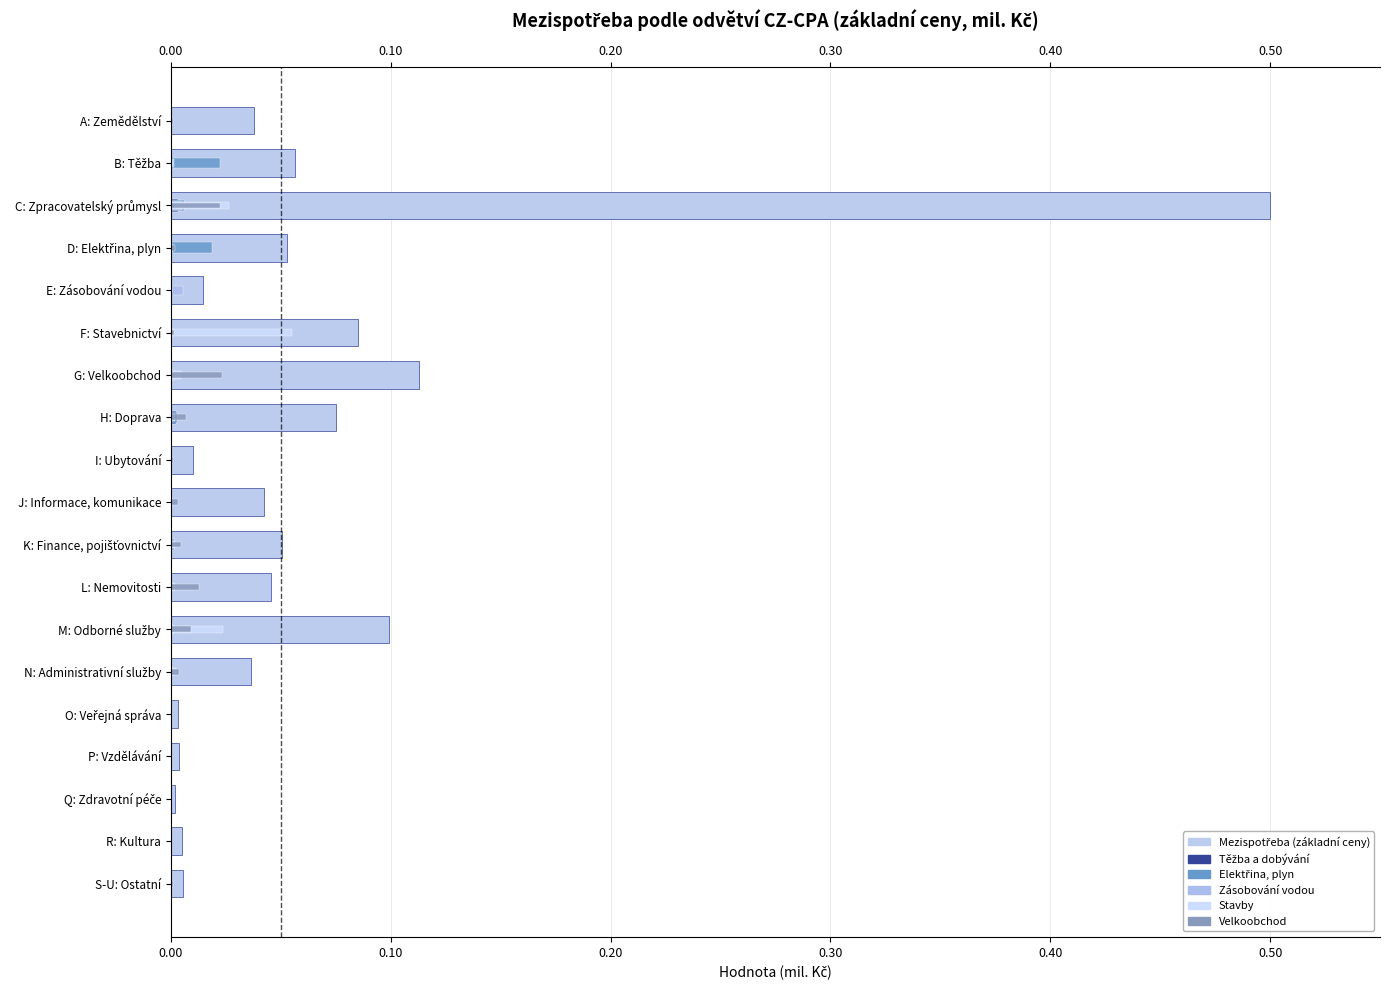

Reading right to left, extract all data points from this chart.

Mezispotřeba (základní ceny): 0.0	0.0	0.0	0.0	0.0	0.0	0.1	0.0	0.1	0.0	0.0	0.1	0.1	0.1	0.0	0.1	0.5	0.1	0.0
Těžba a dobývání: 0.0	0.0	0.0	0.0	0.0	0.0	0.0	0.0	0.0	0.0	0.0	0.0	0.0	0.0	0.0	0.0	0.0	0.0	0.0
Elektřina: 0.0	0.0	0.0	0.0	0.0	0.0	0.0	0.0	0.0	0.0	0.0	0.0	0.0	0.0	0.0	0.0	0.0	0.0	0.0
Zásobování vodou: 0.0	0.0	0.0	0.0	0.0	0.0	0.0	0.0	0.0	0.0	0.0	0.0	0.0	0.0	0.0	0.0	0.0	0.0	0.0
Stavby: 0.0	0.0	0.0	0.0	0.0	0.0	0.0	0.0	0.0	0.0	0.0	0.0	0.0	0.1	0.0	0.0	0.0	0.0	0.0
Velkoobchod: 0.0	0.0	0.0	0.0	0.0	0.0	0.0	0.0	0.0	0.0	0.0	0.0	0.0	0.0	0.0	0.0	0.0	0.0	0.0